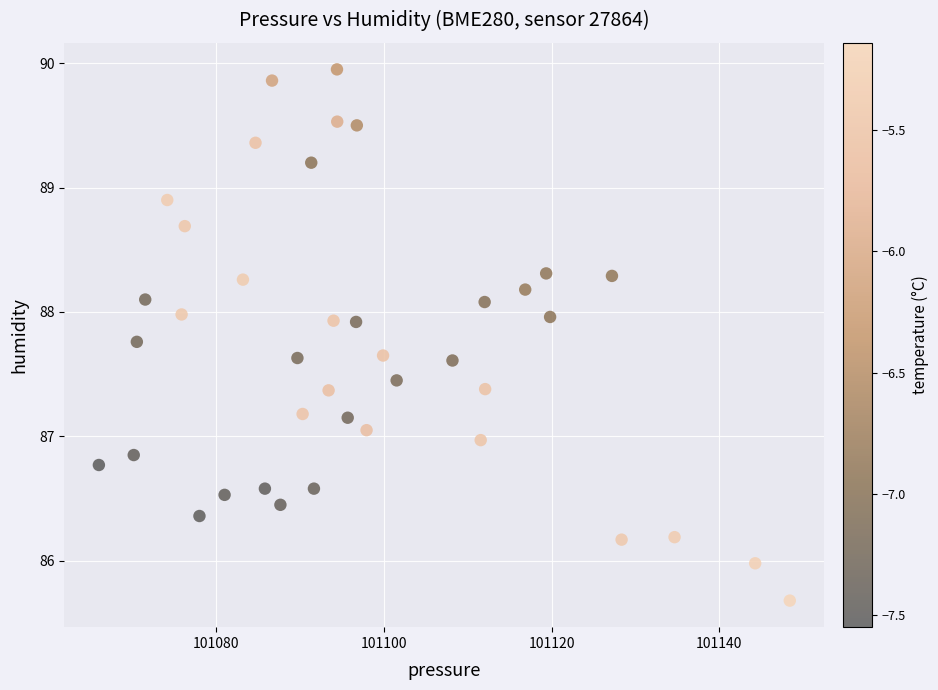

What is the range of Y values (max minus min)?

4.3